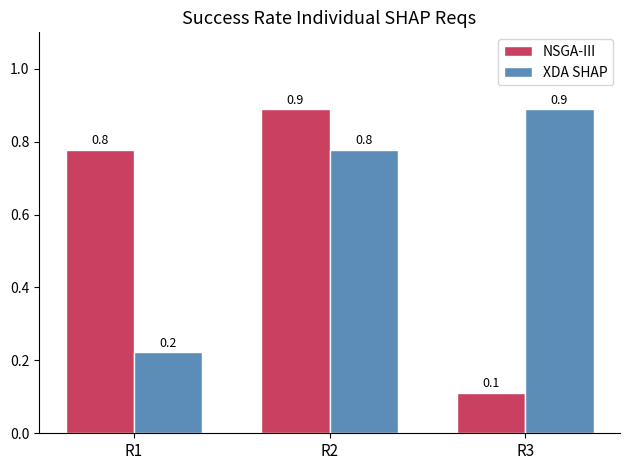

At R2, list the series in order from largest to smallest.

NSGA-III, XDA SHAP